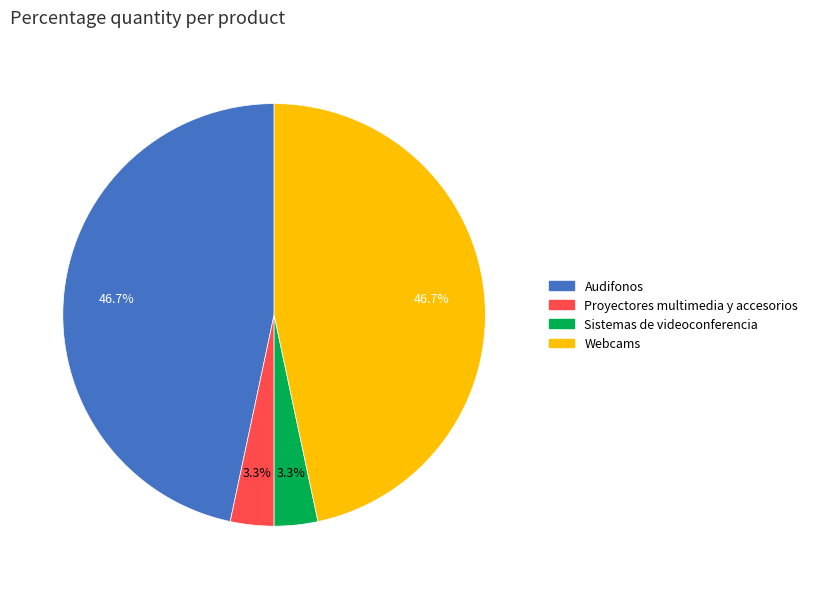

Is there any slice that represents more than half of the pie?

No